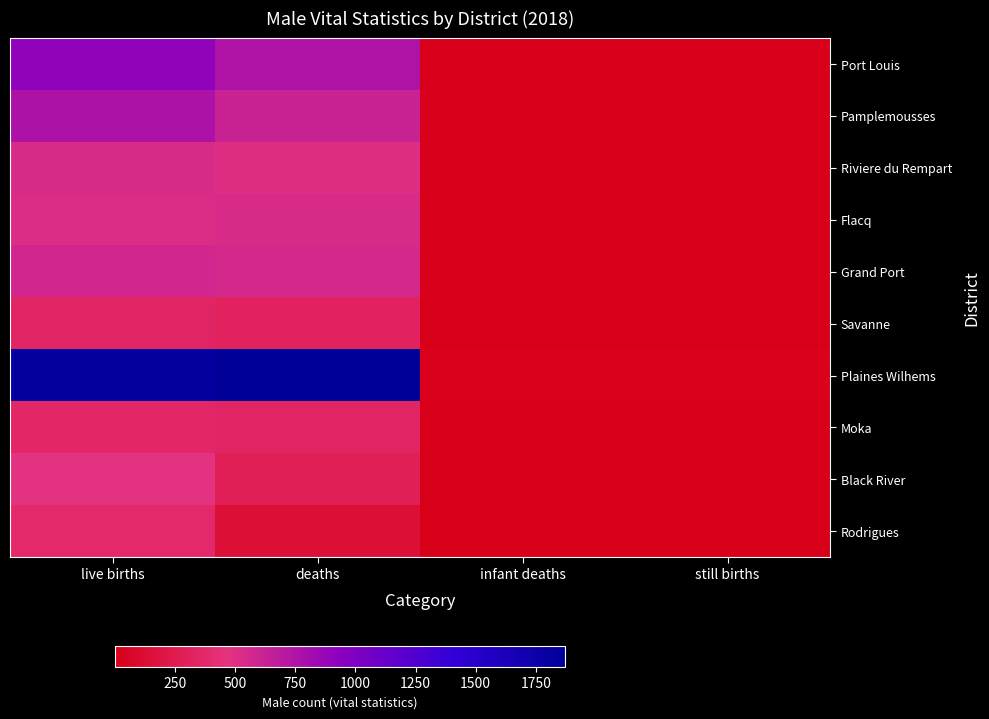

Reading right to left, what are all the values shown in this chart?

Port Louis: still births=13	infant deaths=13	deaths=754	live births=912
Pamplemousses: still births=13	infant deaths=9	deaths=618	live births=762
Riviere du Rempart: still births=6	infant deaths=11	deaths=511	live births=541
Flacq: still births=6	infant deaths=9	deaths=535	live births=522
Grand Port: still births=6	infant deaths=9	deaths=561	live births=580
Savanne: still births=1	infant deaths=4	deaths=316	live births=341
Plaines Wilhems: still births=20	infant deaths=20	deaths=1871	live births=1824
Moka: still births=5	infant deaths=8	deaths=343	live births=355
Black River: still births=4	infant deaths=5	deaths=290	live births=480
Rodrigues: still births=5	infant deaths=5	deaths=140	live births=384